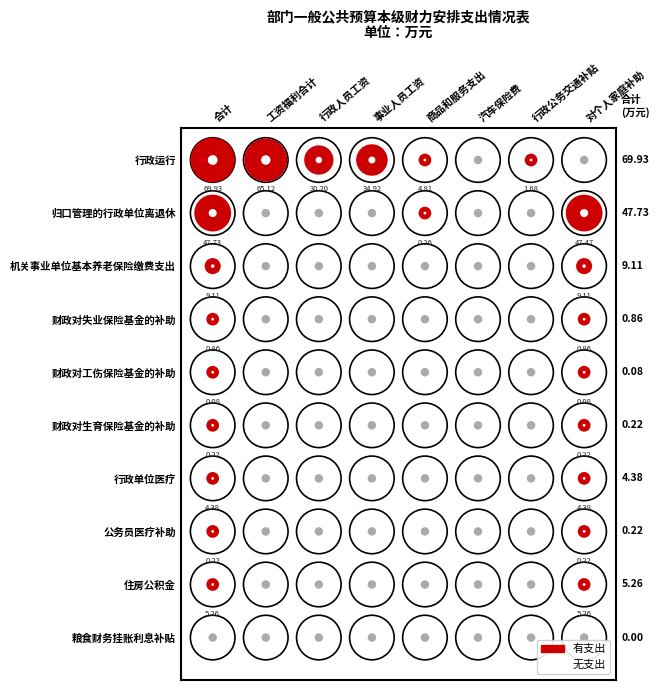

Reading left to right, list all the values displayed in this chart.

行政运行: 行政运行=69.9	归口管理的行政单位离退休=65.1	机关事业单位基本养老保险缴费支出=30.2	财政对失业保险基金的补助=34.9	财政对工伤保险基金的补助=4.8	财政对生育保险基金的补助=0.0	行政单位医疗=1.7	公务员医疗补助=0.0
归口管理的行政单位离退休: 行政运行=47.7	归口管理的行政单位离退休=0.0	机关事业单位基本养老保险缴费支出=0.0	财政对失业保险基金的补助=0.0	财政对工伤保险基金的补助=0.3	财政对生育保险基金的补助=0.0	行政单位医疗=0.0	公务员医疗补助=47.5
机关事业单位基本养老保险缴费支出: 行政运行=9.1	归口管理的行政单位离退休=0.0	机关事业单位基本养老保险缴费支出=0.0	财政对失业保险基金的补助=0.0	财政对工伤保险基金的补助=0.0	财政对生育保险基金的补助=0.0	行政单位医疗=0.0	公务员医疗补助=9.1
财政对失业保险基金的补助: 行政运行=0.9	归口管理的行政单位离退休=0.0	机关事业单位基本养老保险缴费支出=0.0	财政对失业保险基金的补助=0.0	财政对工伤保险基金的补助=0.0	财政对生育保险基金的补助=0.0	行政单位医疗=0.0	公务员医疗补助=0.9
财政对工伤保险基金的补助: 行政运行=0.1	归口管理的行政单位离退休=0.0	机关事业单位基本养老保险缴费支出=0.0	财政对失业保险基金的补助=0.0	财政对工伤保险基金的补助=0.0	财政对生育保险基金的补助=0.0	行政单位医疗=0.0	公务员医疗补助=0.1
财政对生育保险基金的补助: 行政运行=0.2	归口管理的行政单位离退休=0.0	机关事业单位基本养老保险缴费支出=0.0	财政对失业保险基金的补助=0.0	财政对工伤保险基金的补助=0.0	财政对生育保险基金的补助=0.0	行政单位医疗=0.0	公务员医疗补助=0.2
行政单位医疗: 行政运行=4.4	归口管理的行政单位离退休=0.0	机关事业单位基本养老保险缴费支出=0.0	财政对失业保险基金的补助=0.0	财政对工伤保险基金的补助=0.0	财政对生育保险基金的补助=0.0	行政单位医疗=0.0	公务员医疗补助=4.4
公务员医疗补助: 行政运行=0.2	归口管理的行政单位离退休=0.0	机关事业单位基本养老保险缴费支出=0.0	财政对失业保险基金的补助=0.0	财政对工伤保险基金的补助=0.0	财政对生育保险基金的补助=0.0	行政单位医疗=0.0	公务员医疗补助=0.2
住房公积金: 行政运行=5.3	归口管理的行政单位离退休=0.0	机关事业单位基本养老保险缴费支出=0.0	财政对失业保险基金的补助=0.0	财政对工伤保险基金的补助=0.0	财政对生育保险基金的补助=0.0	行政单位医疗=0.0	公务员医疗补助=5.3
粮食财务挂账利息补贴: 行政运行=0.0	归口管理的行政单位离退休=0.0	机关事业单位基本养老保险缴费支出=0.0	财政对失业保险基金的补助=0.0	财政对工伤保险基金的补助=0.0	财政对生育保险基金的补助=0.0	行政单位医疗=0.0	公务员医疗补助=0.0